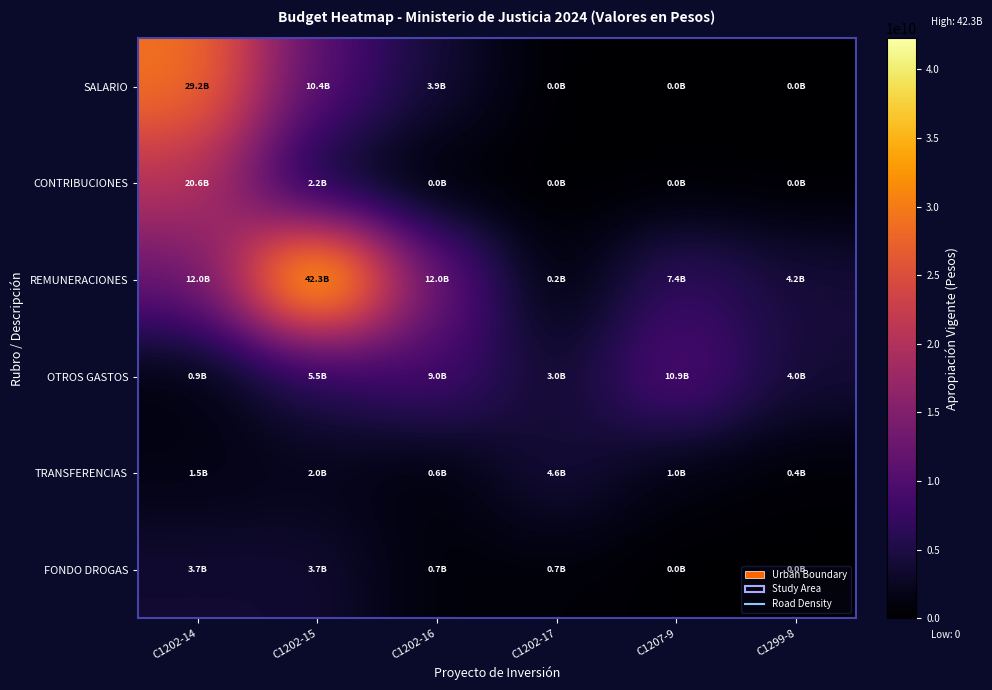

Reading left to right, transcribe all the data shown in this chart.

SALARIO: C1202-14=29207200000	C1202-15=10441700000	C1202-16=3888500000	C1202-17=0	C1207-9=0	C1299-8=0
CONTRIBUCIONES: C1202-14=20620000000	C1202-15=2154100000	C1202-16=0	C1202-17=0	C1207-9=0	C1299-8=0
REMUNERACIONES: C1202-14=11991400000	C1202-15=42273500000	C1202-16=11960100000	C1202-17=198900000	C1207-9=7392500000	C1299-8=4211000000
OTROS GASTOS: C1202-14=905264500	C1202-15=5500000000	C1202-16=9000000000	C1202-17=3040000000	C1207-9=10886133544	C1299-8=4000000000
TRANSFERENCIAS: C1202-14=1470000000	C1202-15=1955000000	C1202-16=575000000	C1202-17=4625000000	C1207-9=1015000000	C1299-8=360000000
FONDO DROGAS: C1202-14=3700000000	C1202-15=3700000000	C1202-16=662906240	C1202-17=694906240	C1207-9=0	C1299-8=0